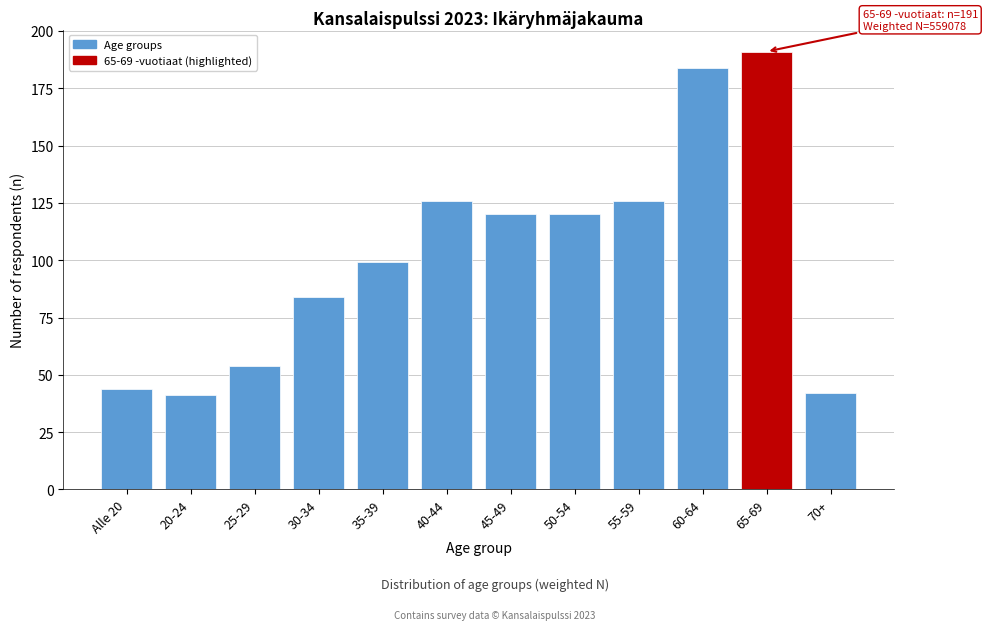

Reading right to left, extract all data points from this chart.

70+=42	65-69=191	60-64=184	55-59=126	50-54=120	45-49=120	40-44=126	35-39=99	30-34=84	25-29=54	20-24=41	Alle 20=44